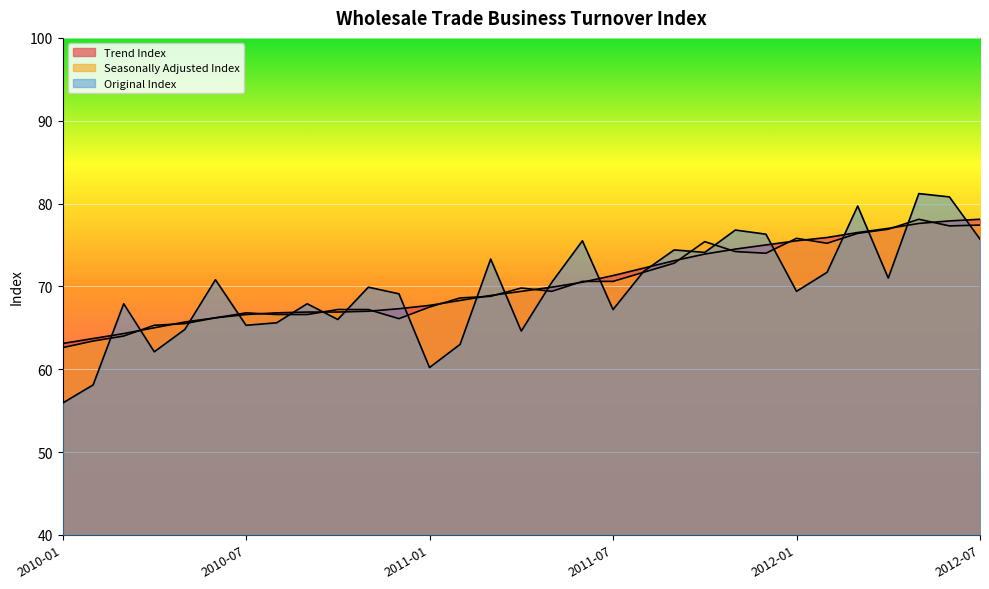

How many data points in Trend Index are less than 69?

15